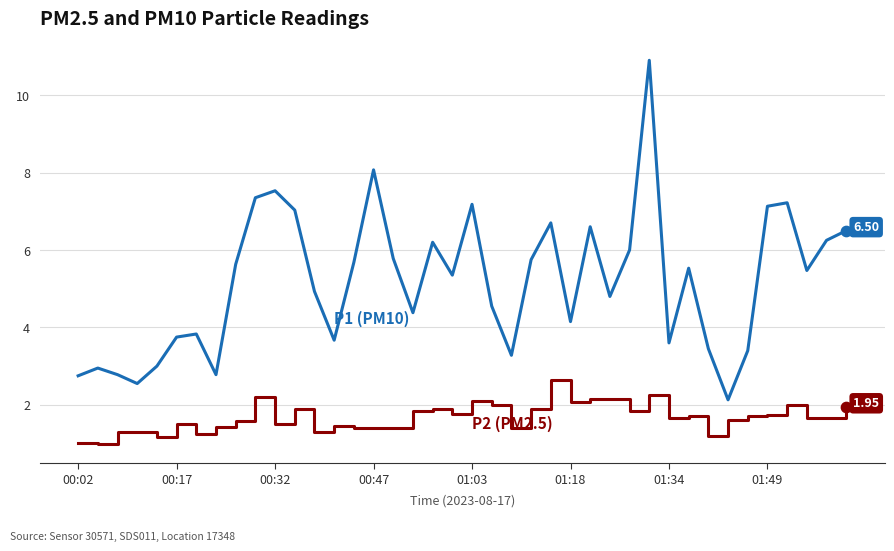

How many lines are shown in the chart?

2